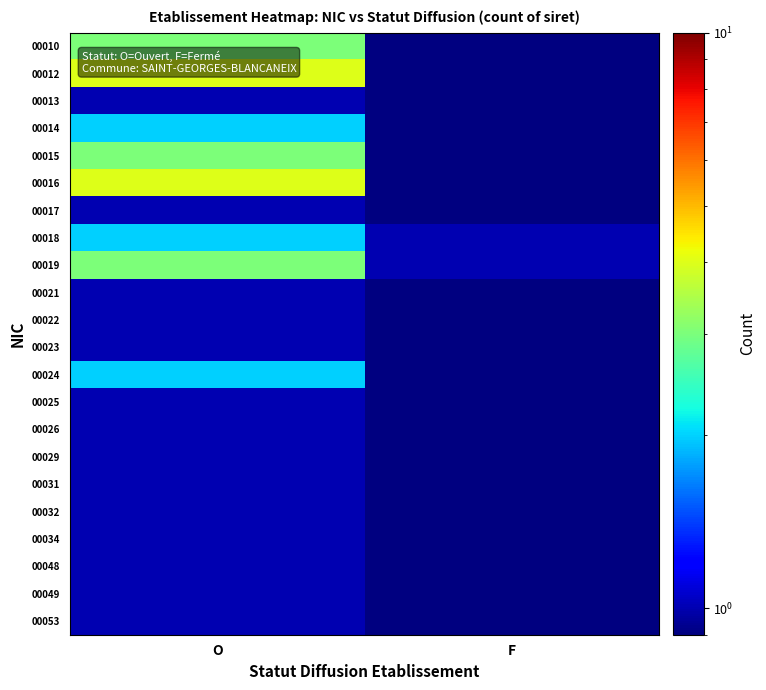

What is the difference between the highest and lowest values at F?

0.9